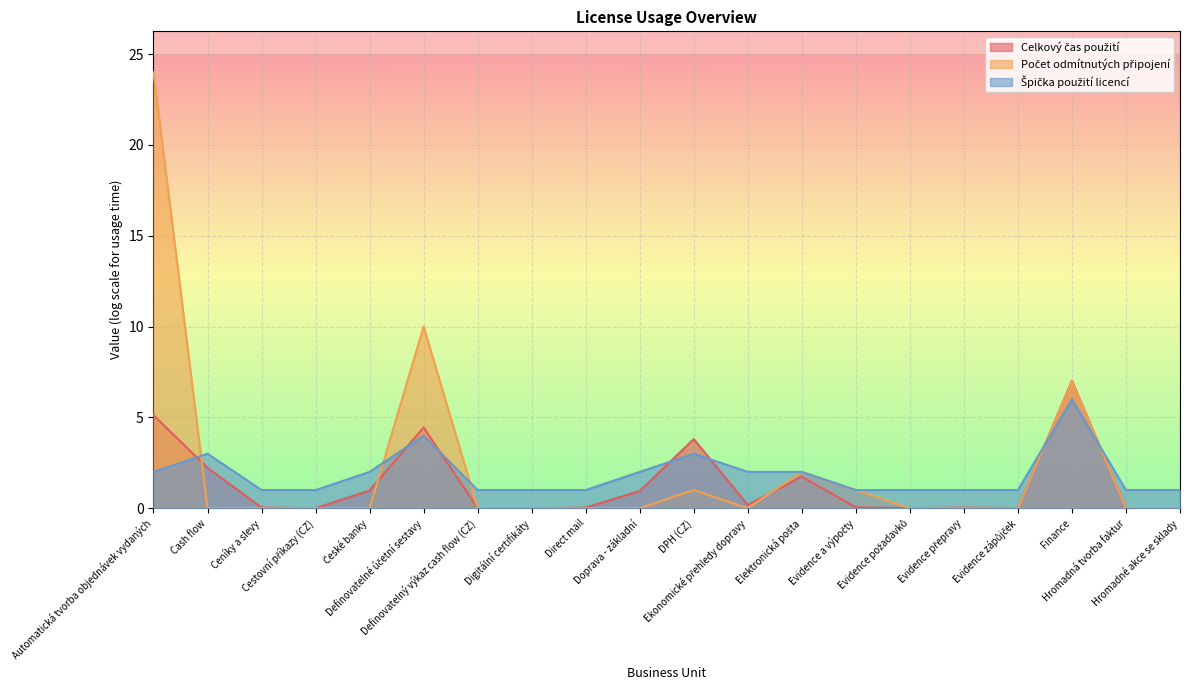

What are all the series names shown in the legend?

Počet odmítnutých připojení, Špička použití licencí